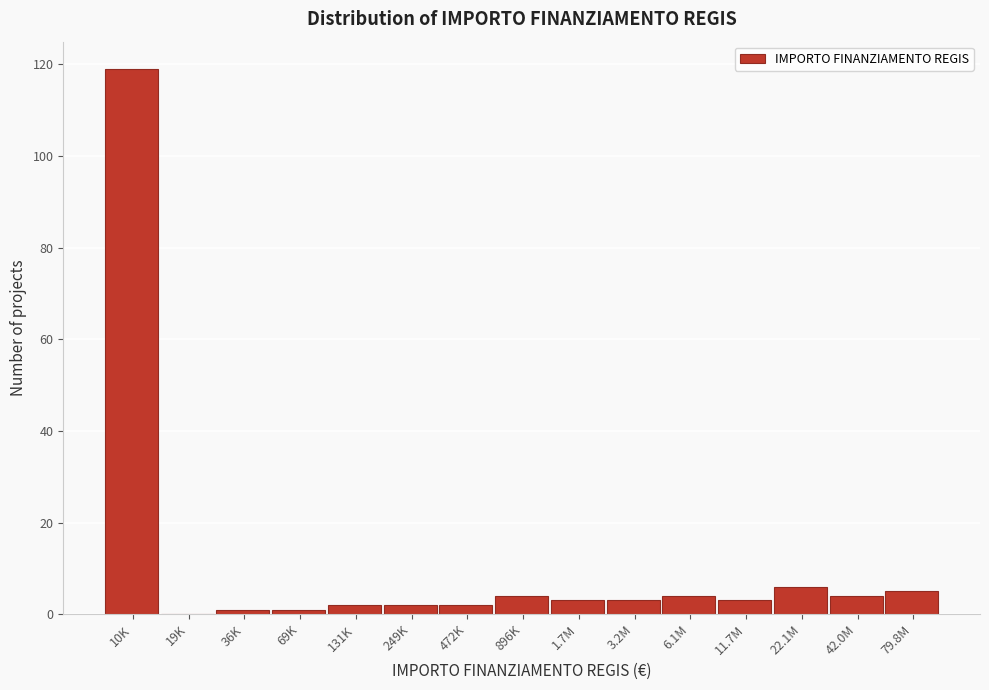

Reading left to right, transcribe all the data shown in this chart.

10K=119	19K=0	36K=1	69K=1	131K=2	249K=2	472K=2	896K=4	1.7M=3	3.2M=3	6.1M=4	11.7M=3	22.1M=6	42.0M=4	79.8M=5